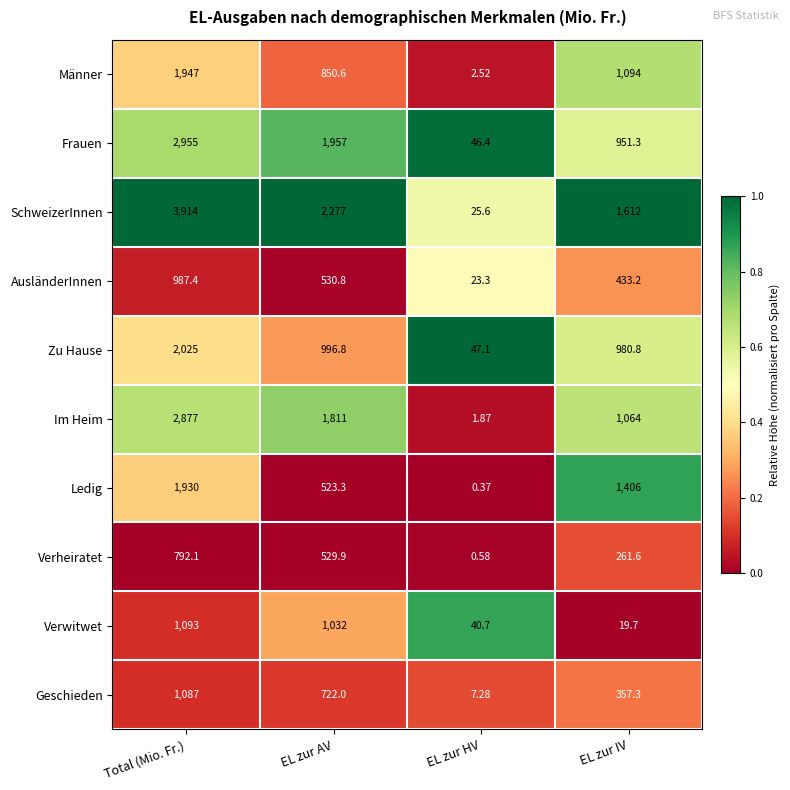

Rank the categories by Im Heim value from lowest to highest.

EL zur HV, EL zur IV, EL zur AV, Total (Mio. Fr.)